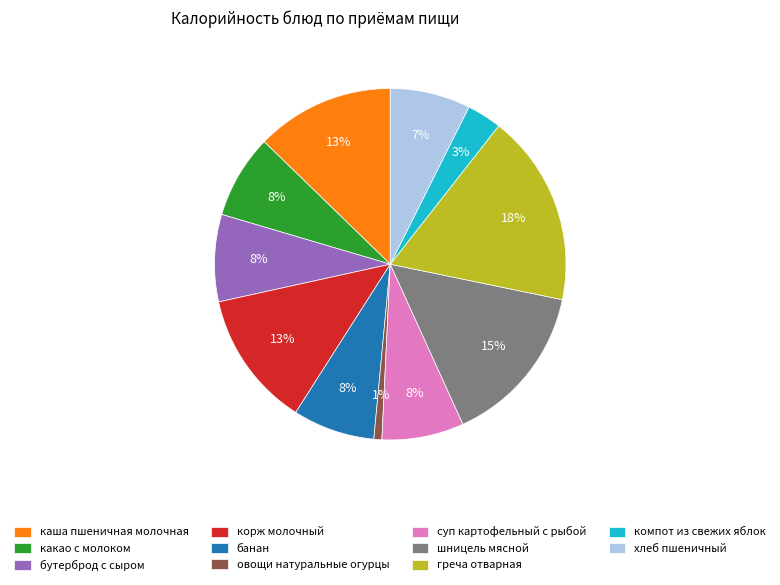

What percentage is the бутерброд с сыром slice, to the nearest percent?

8%